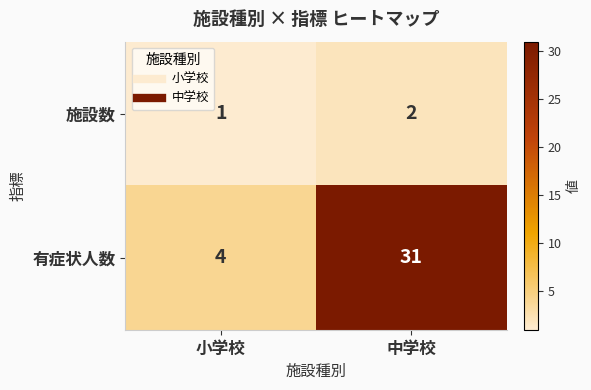

Which series has the largest total across all categories?

有症状人数